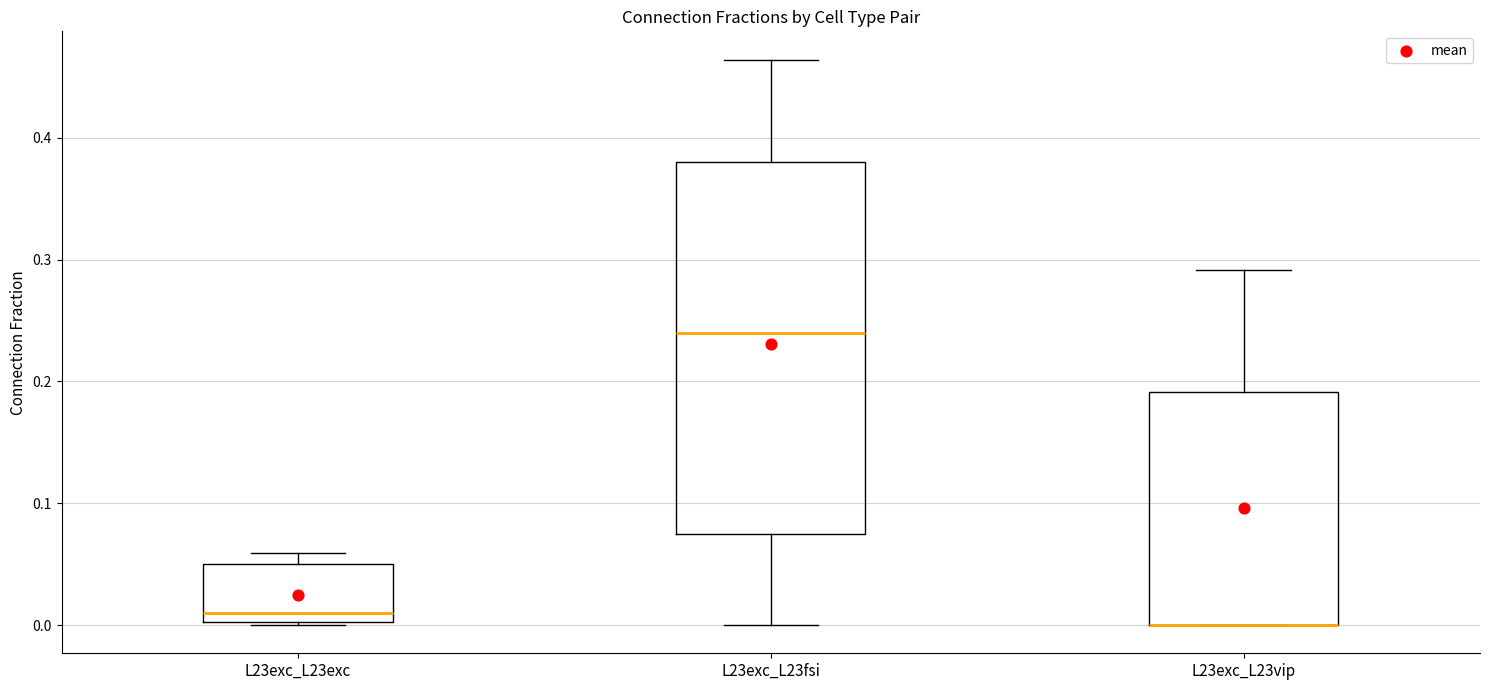

Reading left to right, transcribe this box plot: for each box, give where its median line is, the range the box spans, and where its two whiskers end, as read against the y-axis. The values are not printed on the chart, so give them approximately, as read against the axis.

L23exc_L23exc: median 0.01, box 0.00 to 0.05, whiskers 0.00 to 0.06
L23exc_L23fsi: median 0.24, box 0.08 to 0.38, whiskers 0.00 to 0.46
L23exc_L23vip: median 0.00 (drawn on the box's lower edge), box 0.00 to 0.19, whiskers 0.00 to 0.29